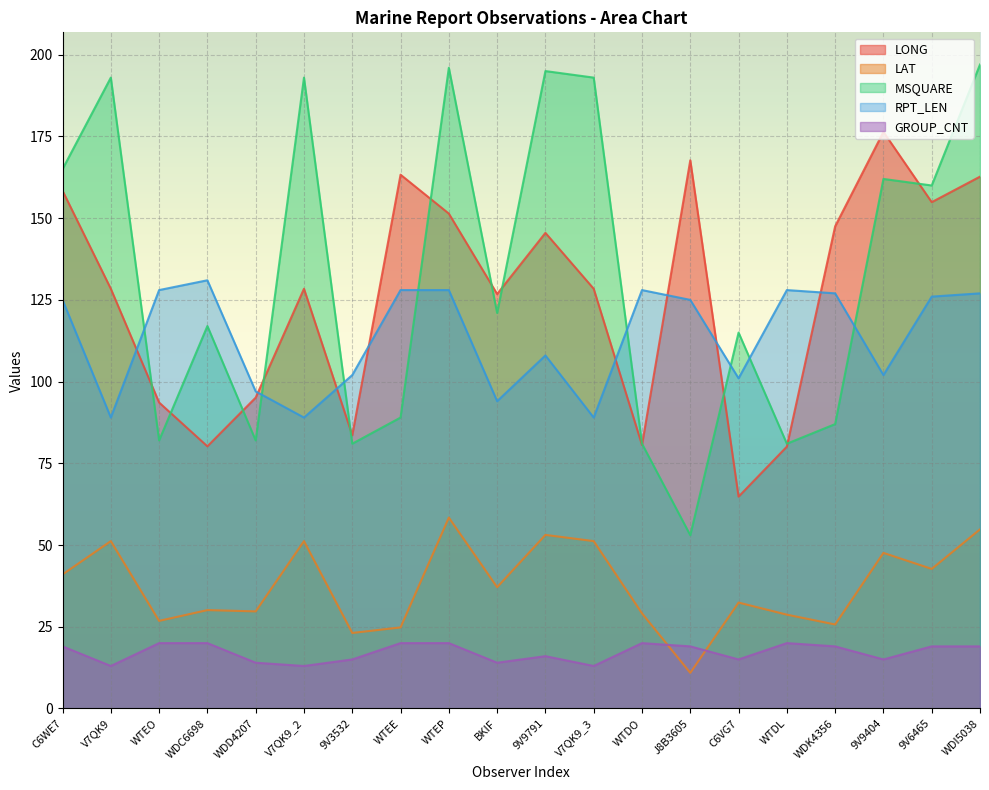

Is the value of GROUP_CNT at V7QK9_2 greater than the value of LAT at WDI5038?

No